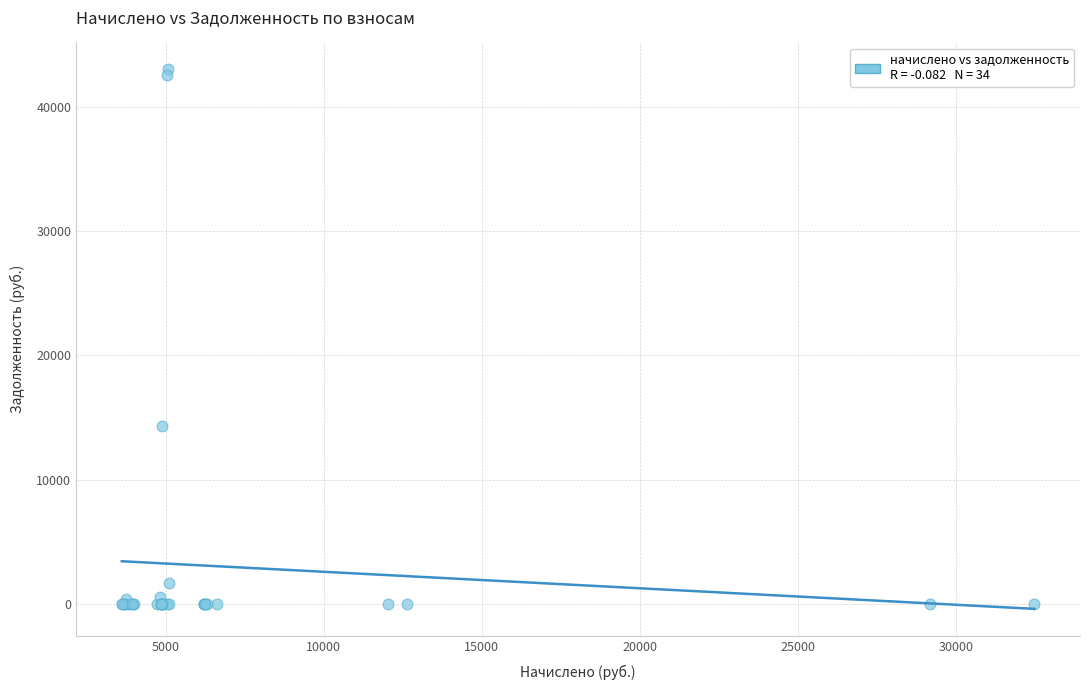

What Y value in the scatter plot is closest to 21507?

14352.8